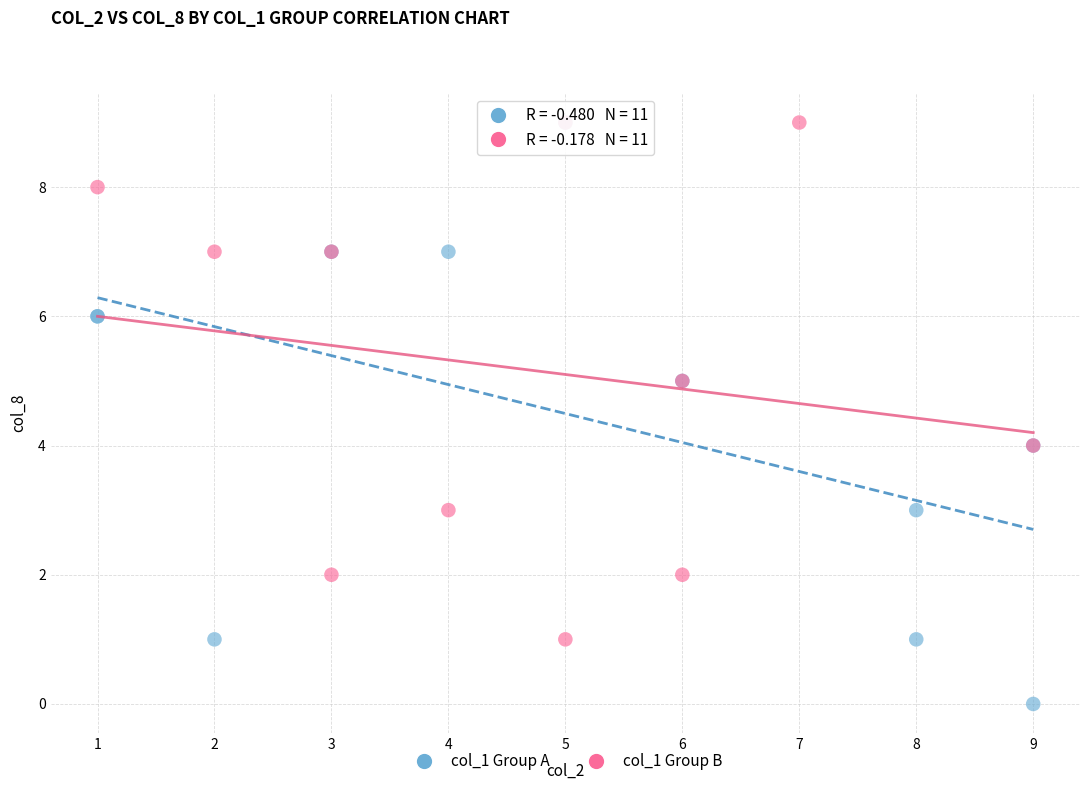

Which series has the largest Y range (max minus min)?

col_1 Group A